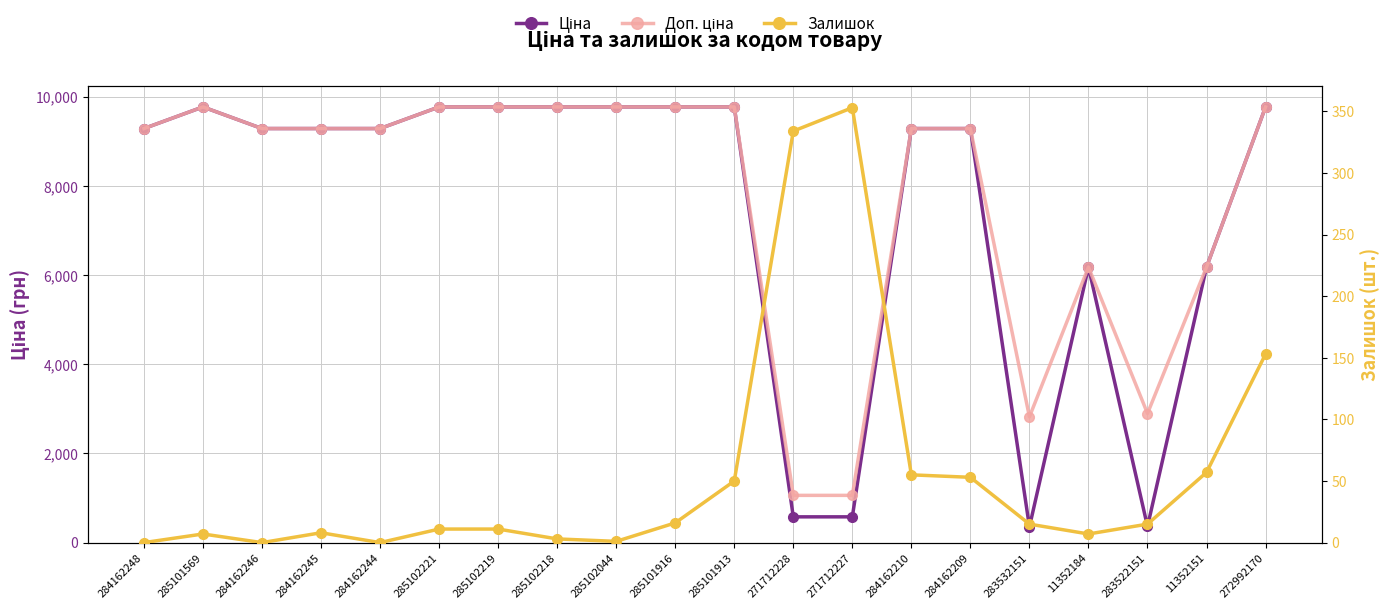

How many interior local valleys does the Залишок series have?

4